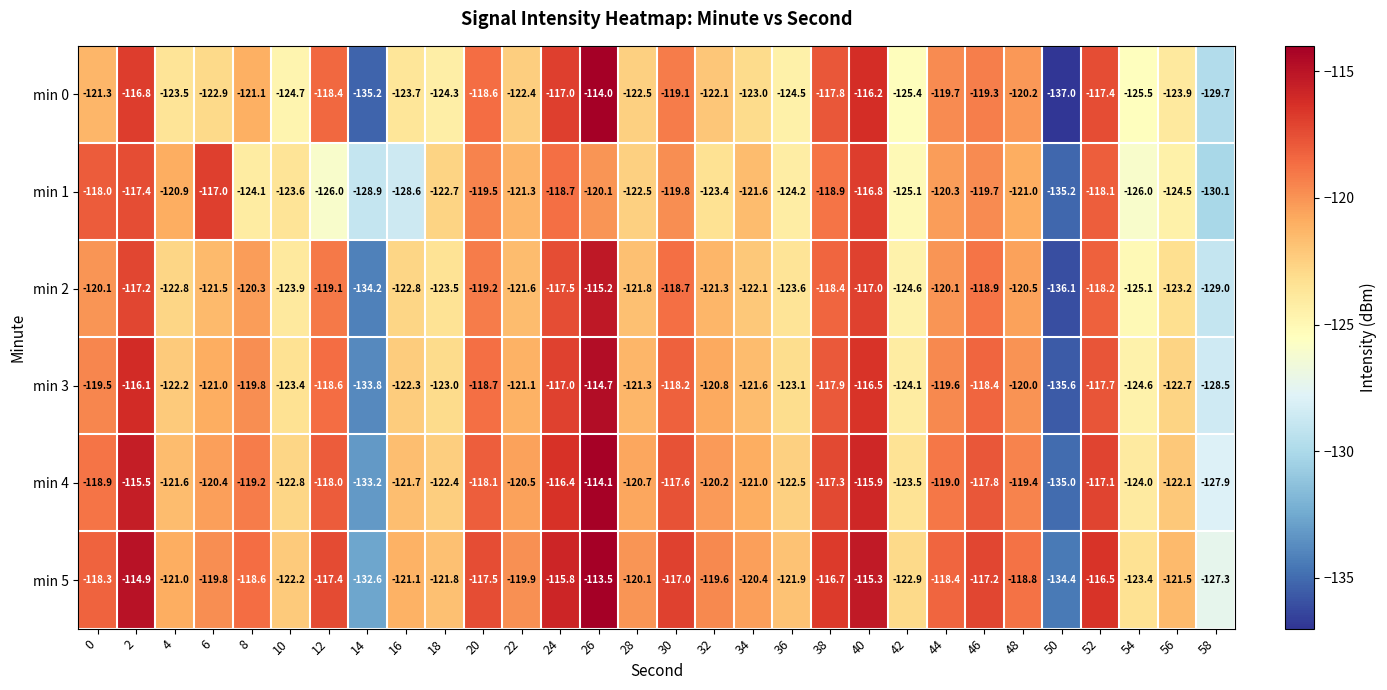

The value of min 4 at 42 is -188.2. True or false?

False